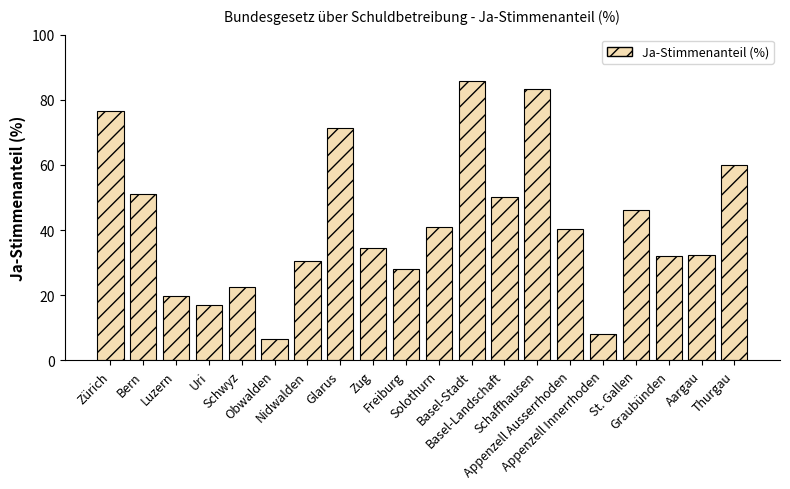

The chart shows a value of 51.1 at Bern. True or false?

True